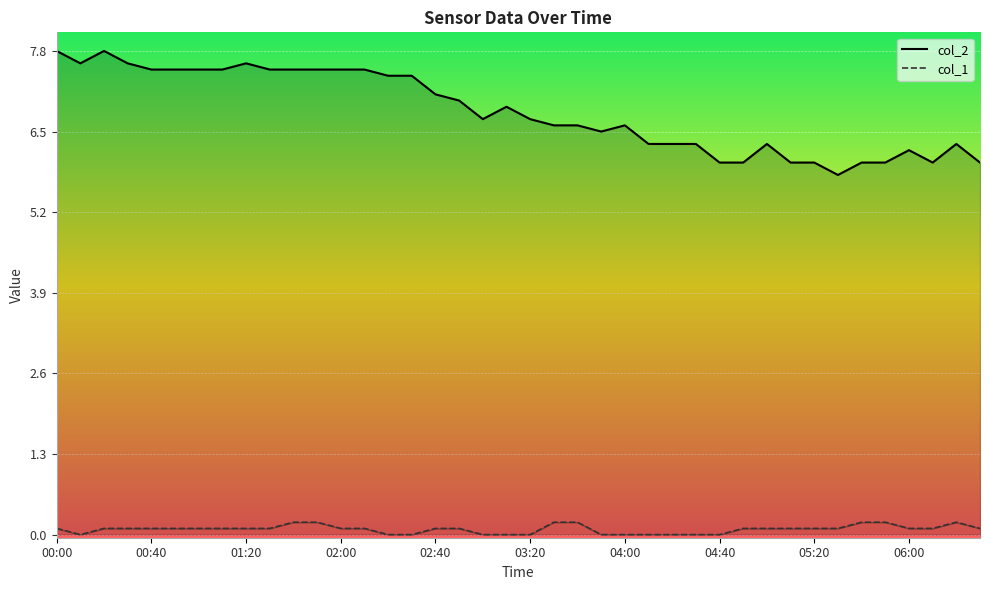

The col_2 series shows 6.0 at 31. True or false?

True